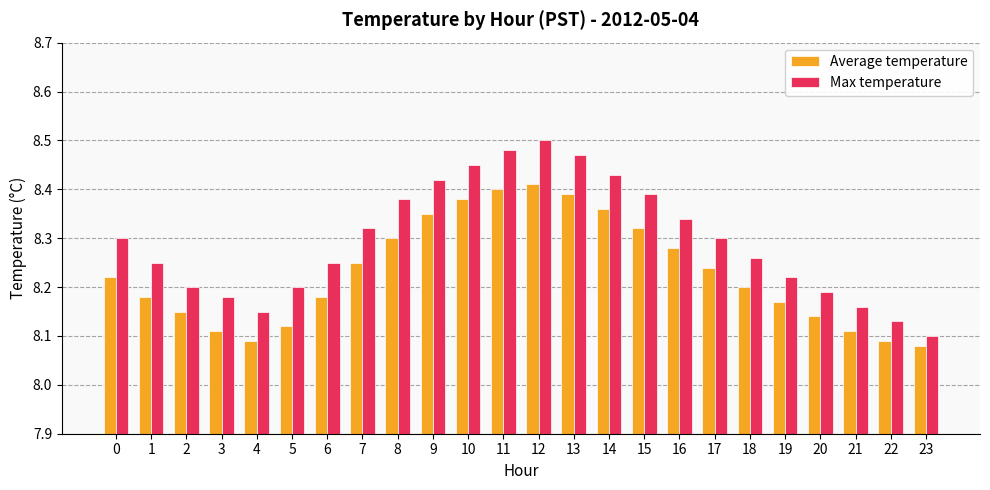

Where is Max temperature nearest to the value 8?

23